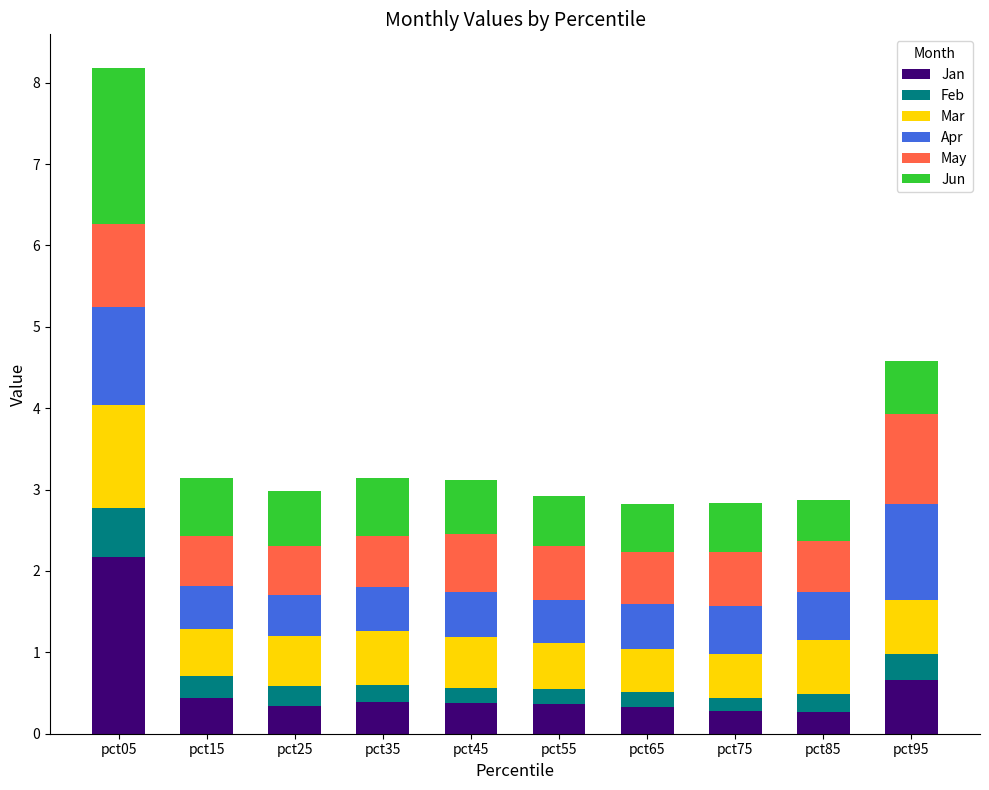

True or false: Jan has a value of 0.4 at pct15.

True